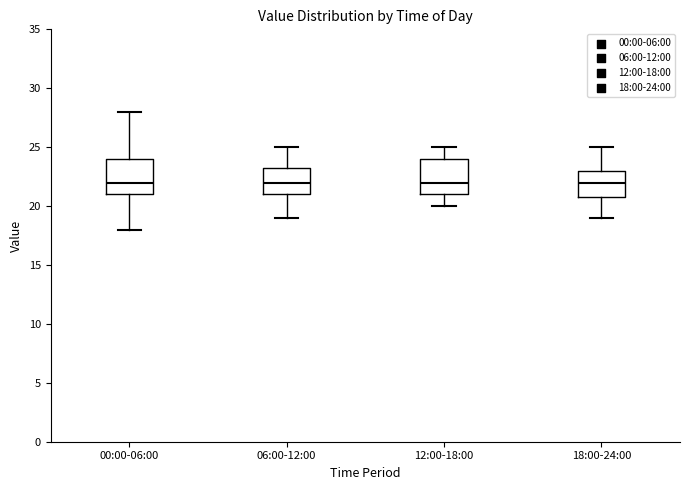

Where does the upper whisker of the box for 06:00-12:00 end on the y-axis? The values are not printed on the chart, so give them approximately, as read against the axis.

25.0